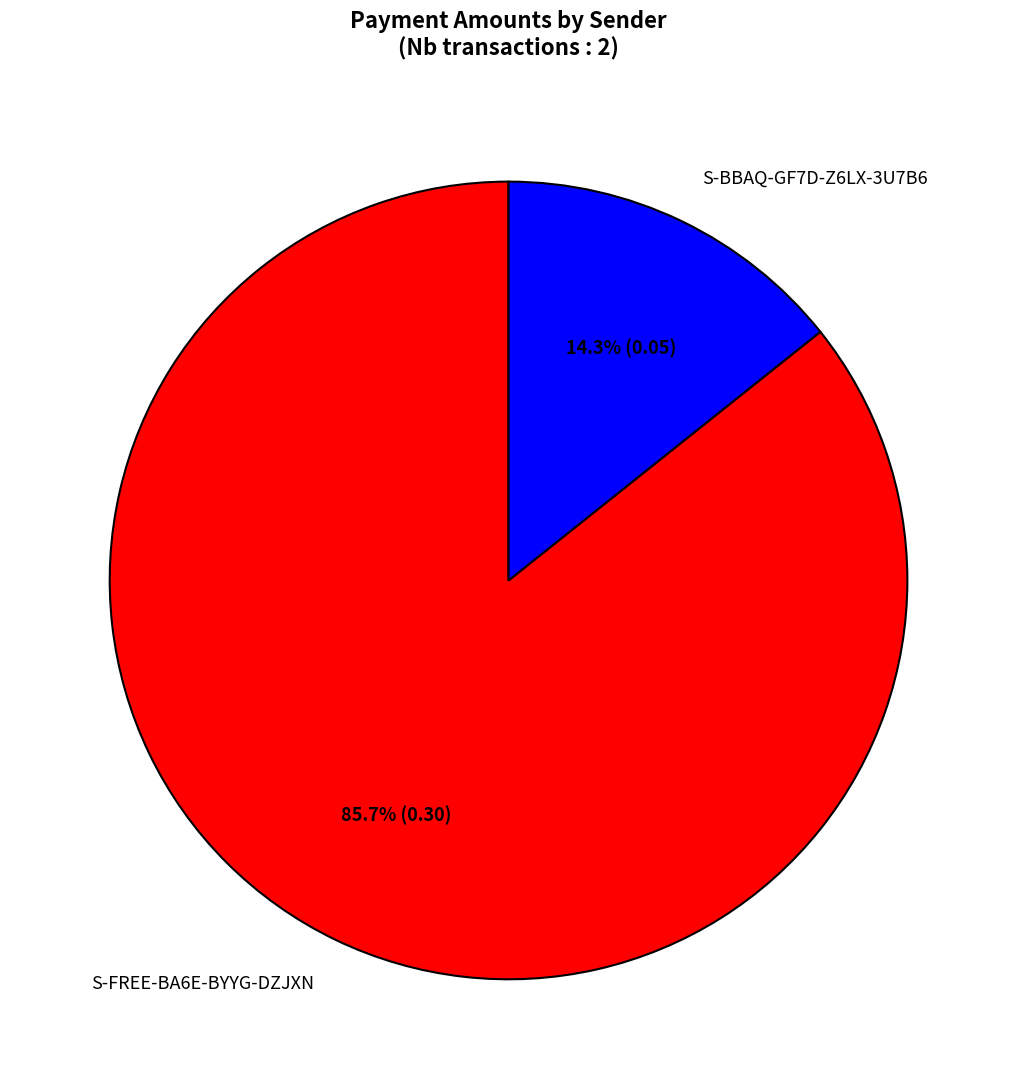

What is the largest slice in the pie chart?

S-FREE-BA6E-BYYG-DZJXN